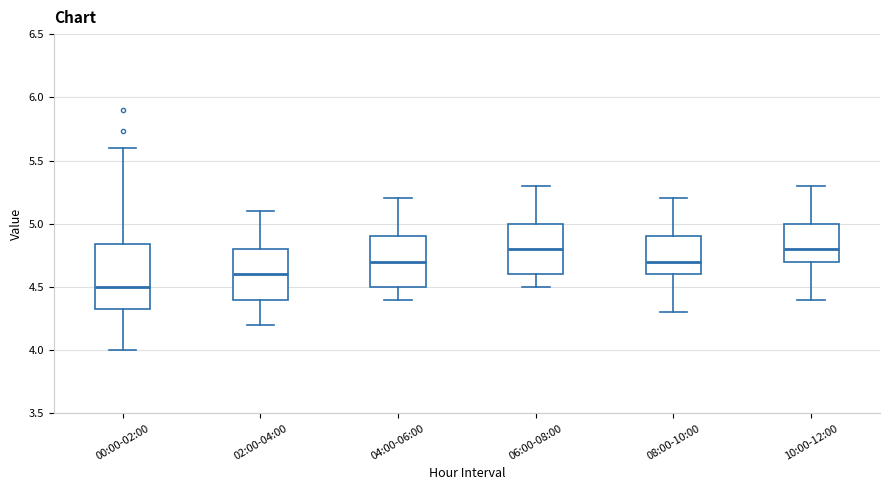

Which box is the tallest, from its lower edge to its upper edge?

00:00-02:00